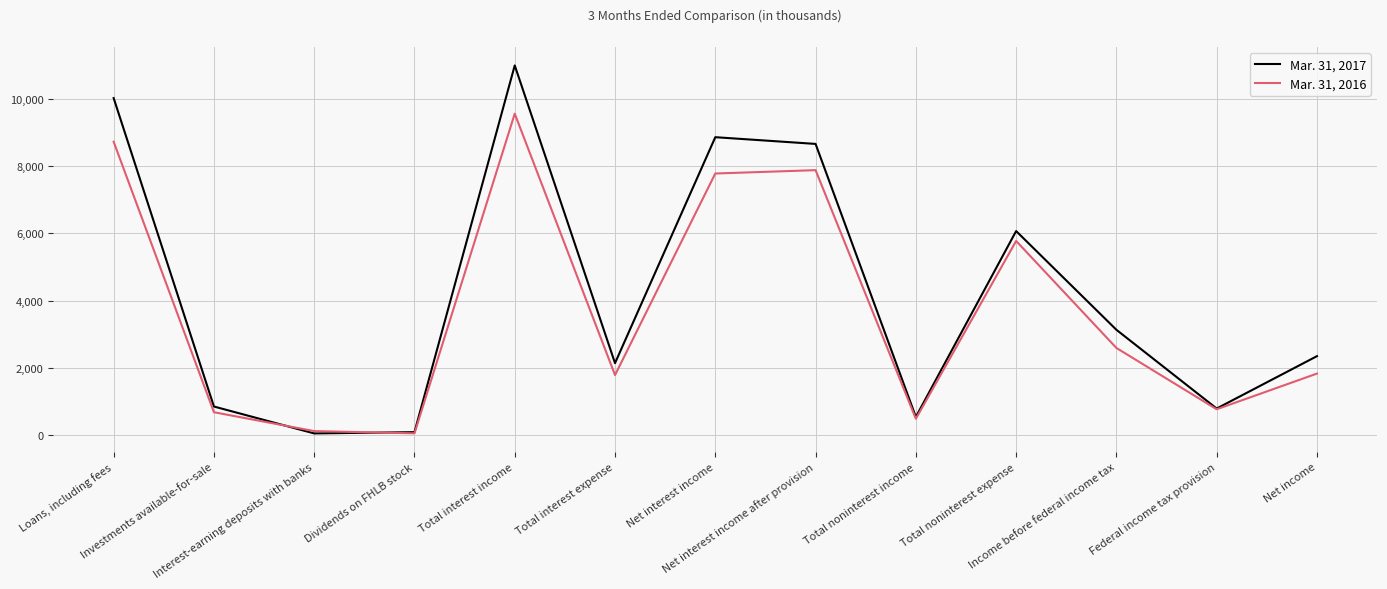

How many lines are shown in the chart?

2